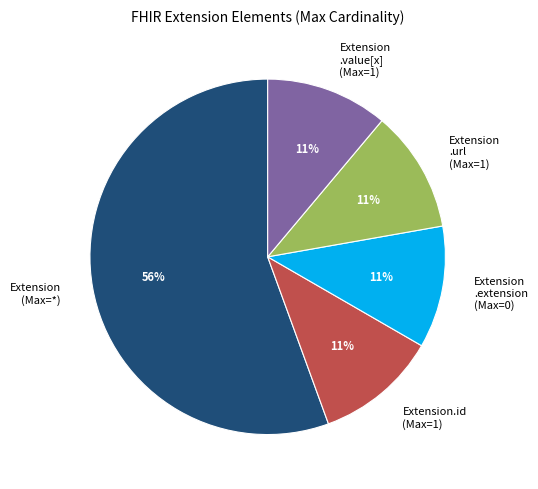

Which category has the biggest portion of the pie?

Extension (Max=*)